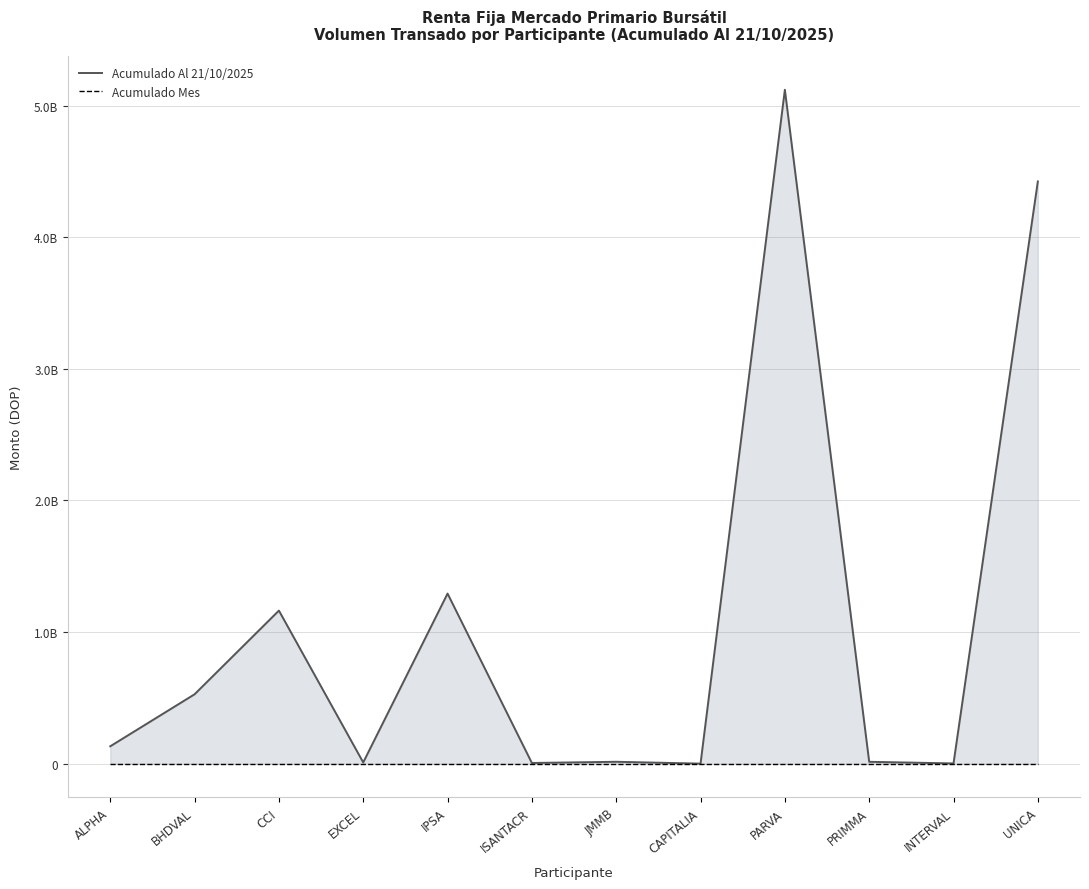

How many lines are shown in the chart?

2